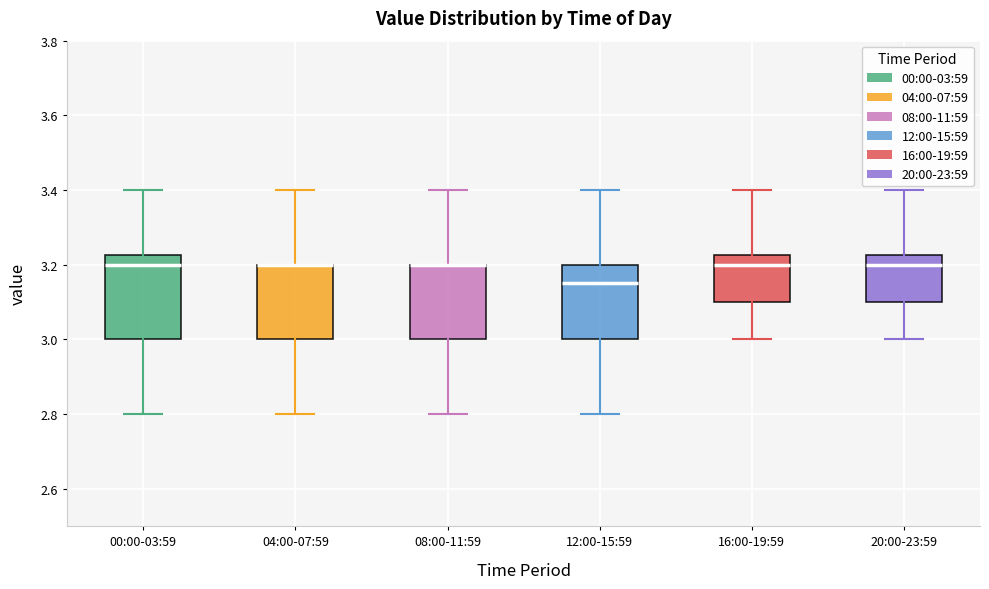

Where does the median line of the box for 16:00-19:59 sit on the y-axis? The values are not printed on the chart, so give them approximately, as read against the axis.

3.20